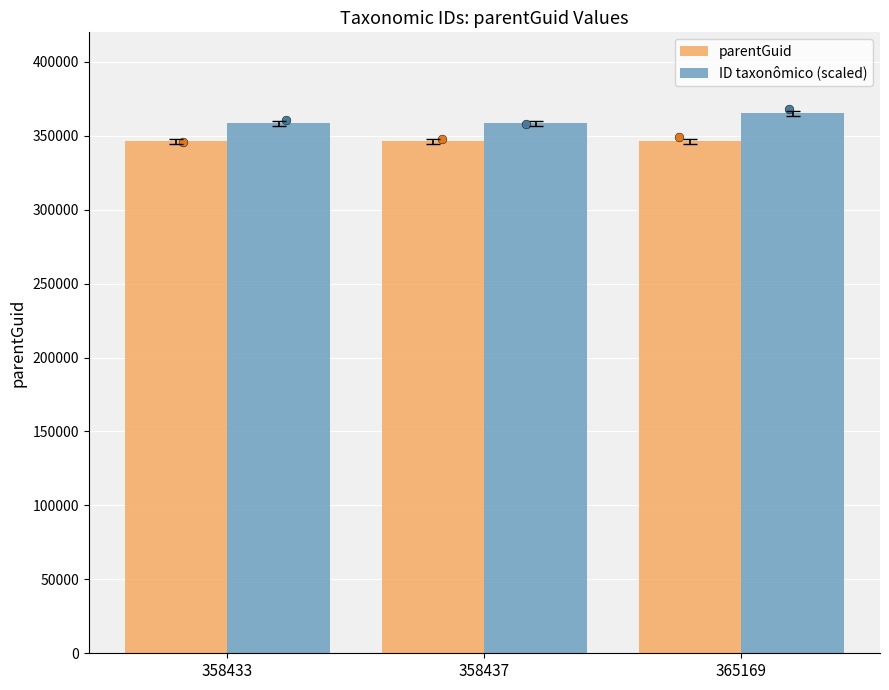

What are all the series names shown in the legend?

parentGuid, ID taxonômico (scaled)